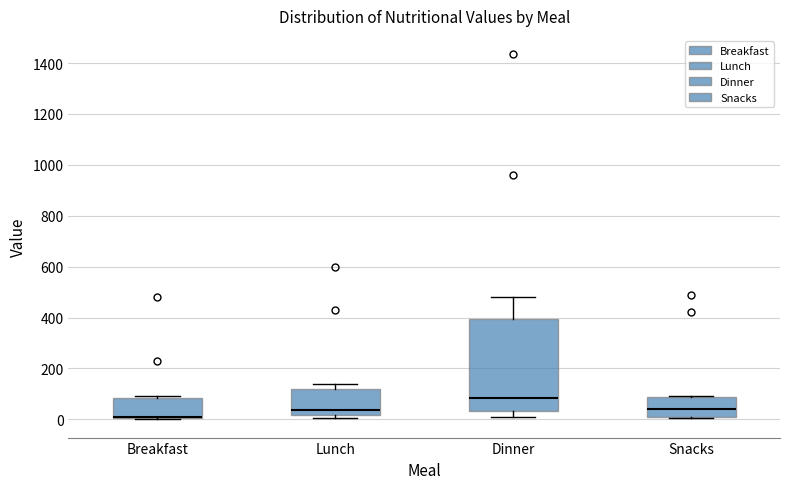

Which box has the highest median line?

Dinner